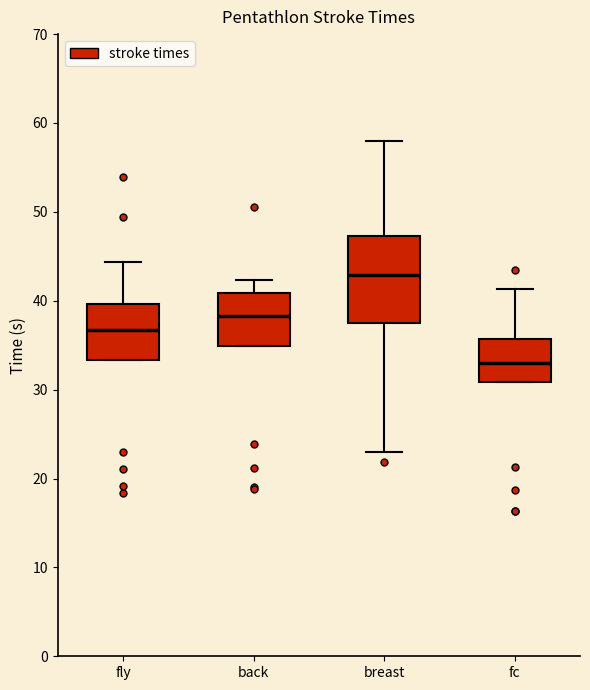

Where is the lower edge of the box for fc on the y-axis? The values are not printed on the chart, so give them approximately, as read against the axis.

31